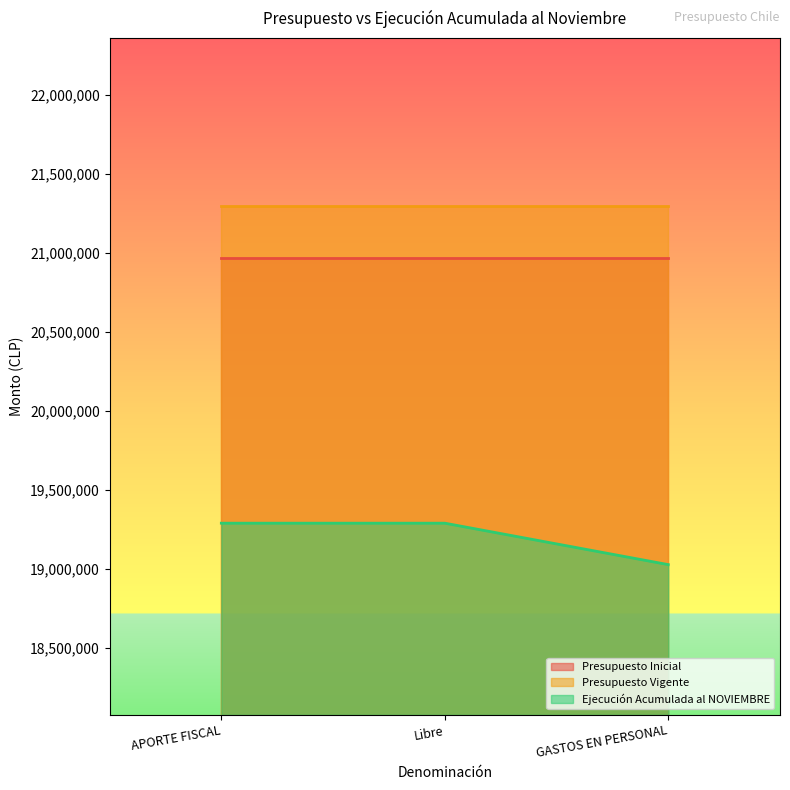

At which category is the sum across all series the highest?

APORTE FISCAL